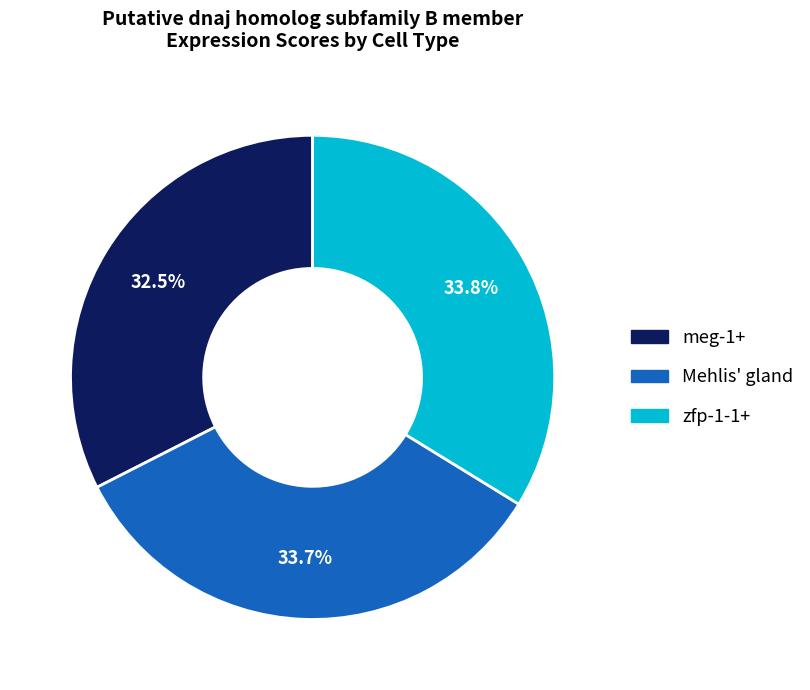

The zfp-1-1+ slice represents 40% of the pie. True or false?

False